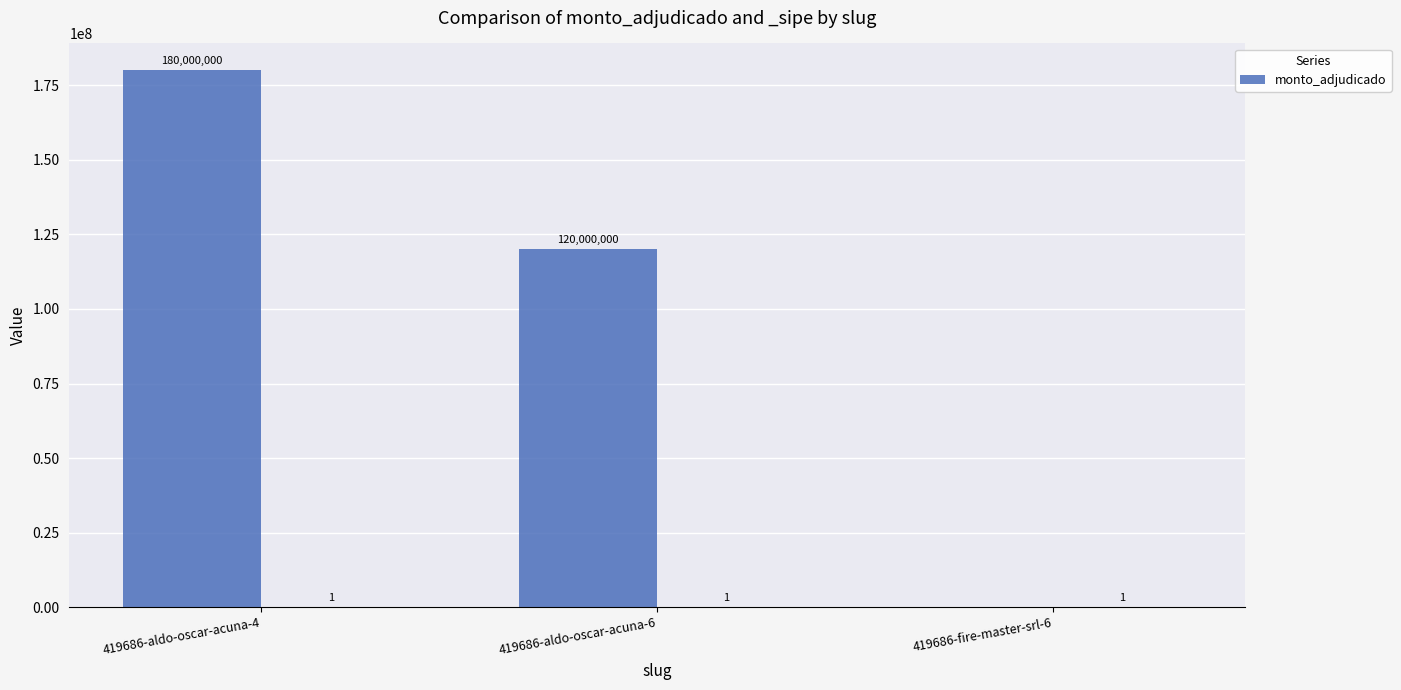

What is the greatest value displayed?

180000000